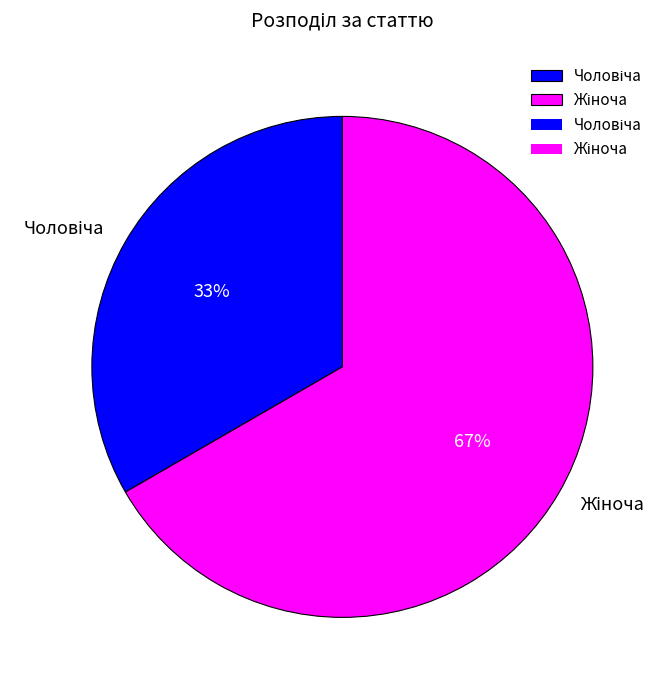

To the nearest percent, what is the average slice percentage?

50%